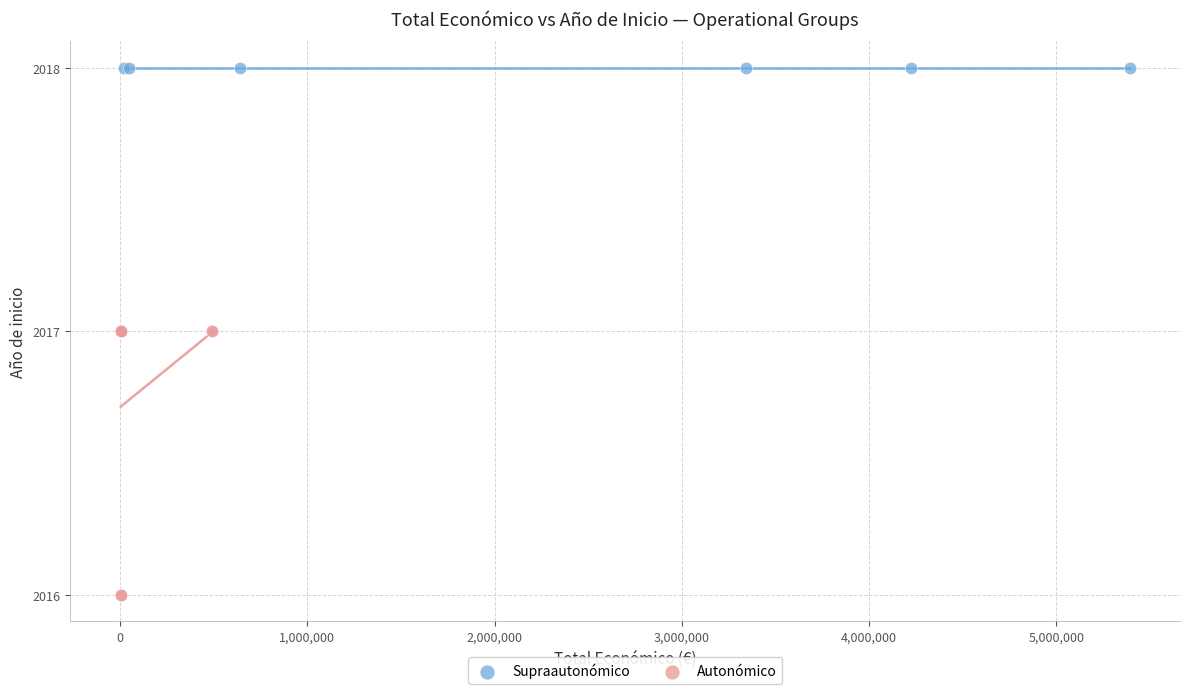

Which series contains the highest Y value?

Supraautonómico